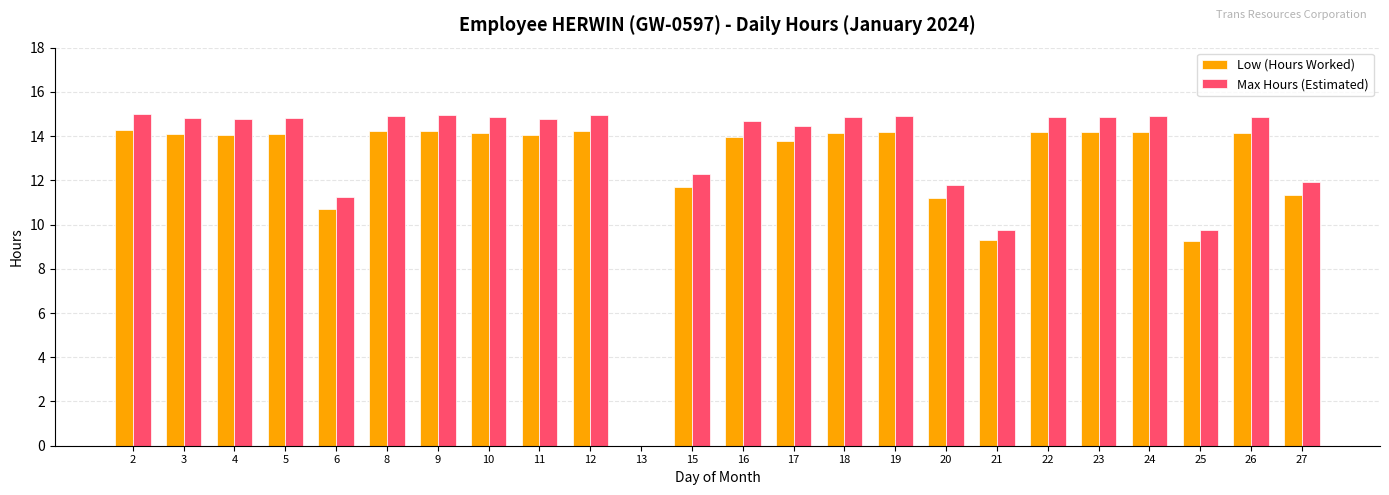

The Max Hours (Estimated) series shows 23.9 at 17. True or false?

False